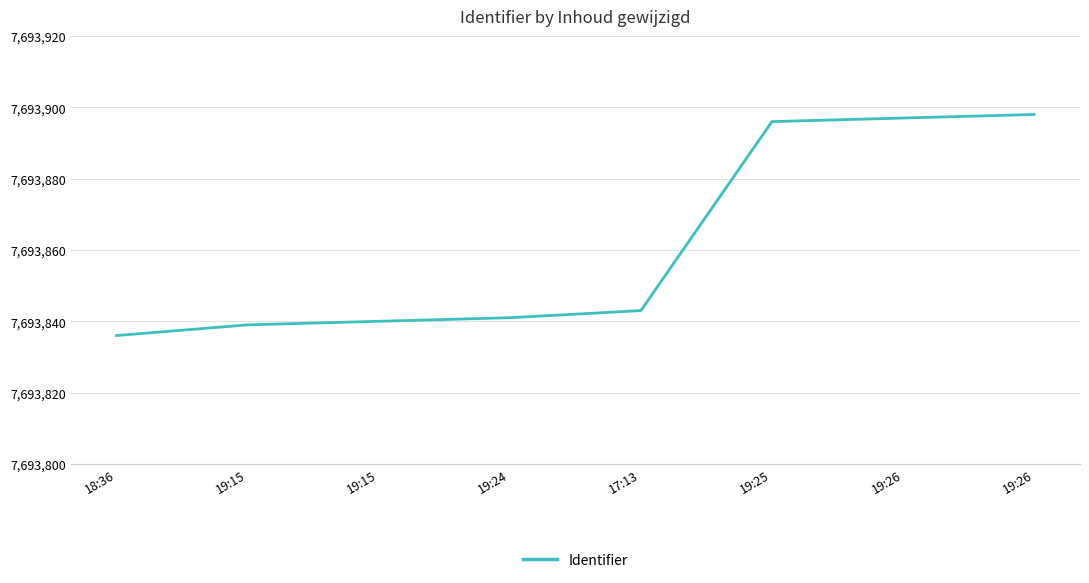

Does the chart have visible grid lines?

Yes